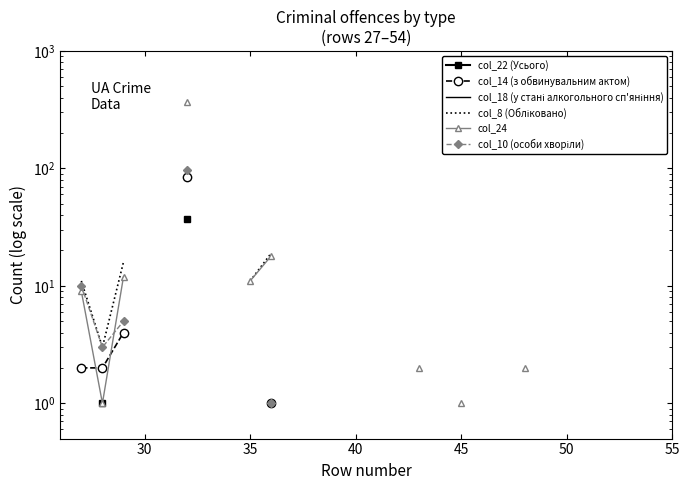

What are all the series names shown in the legend?

col_22 (Усього), col_14 (з обвинувальним актом), col_18 (у стані алкогольного сп'яніння), col_8 (Обліковано), col_24, col_10 (особи хворіли)